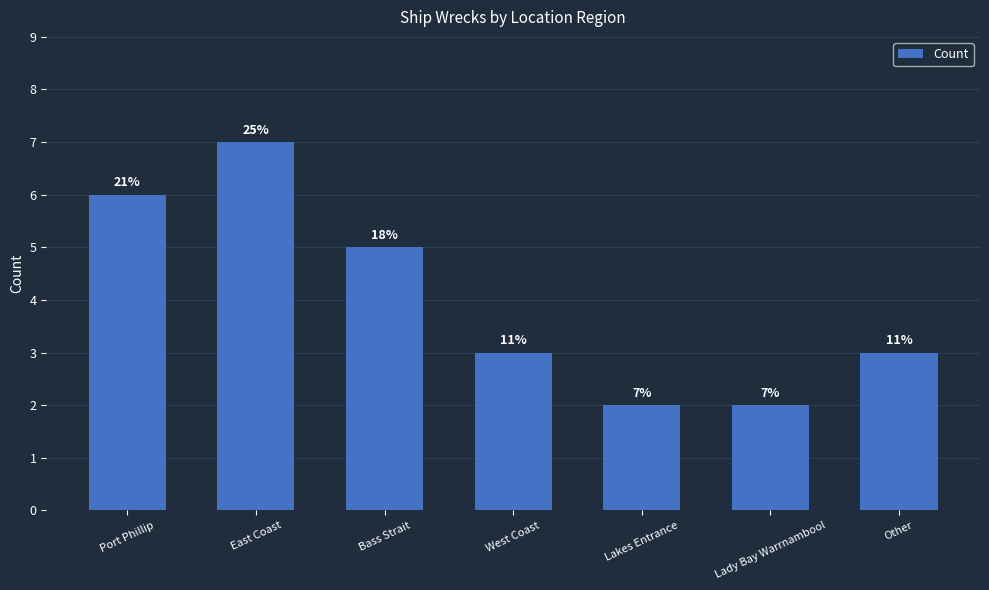

List the labels in order of value, largest first.

East Coast, Port Phillip, Bass Strait, West Coast, Other, Lakes Entrance, Lady Bay Warrnambool